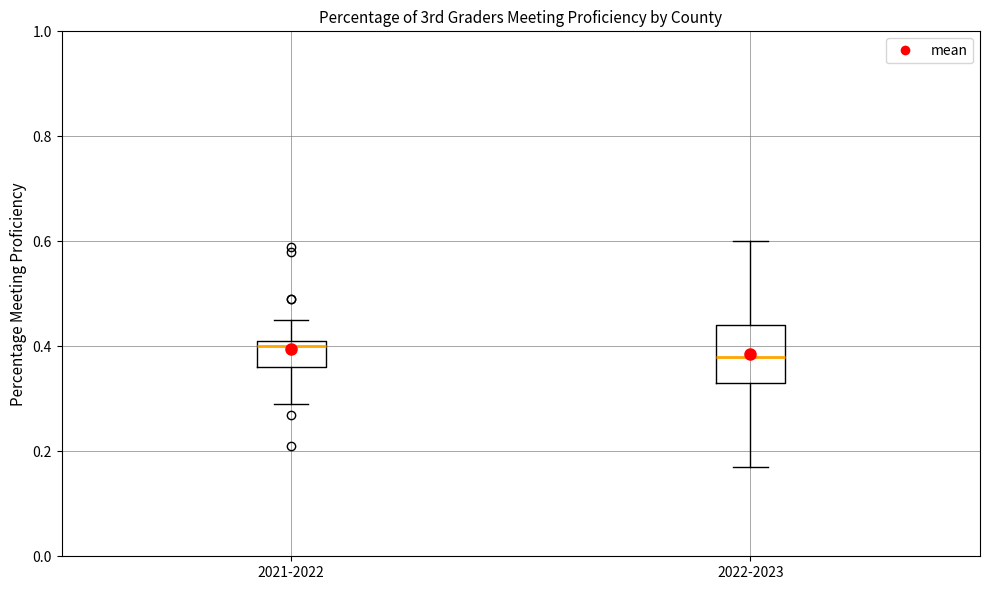

Which box has the lowest median line?

2022-2023